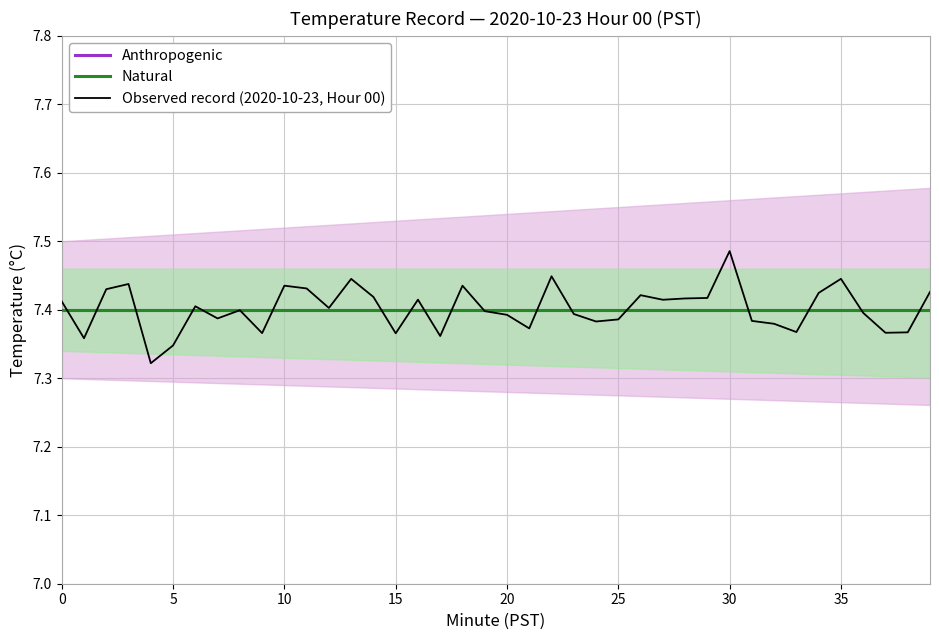

At how many categories does at least one series exceed 7?

40